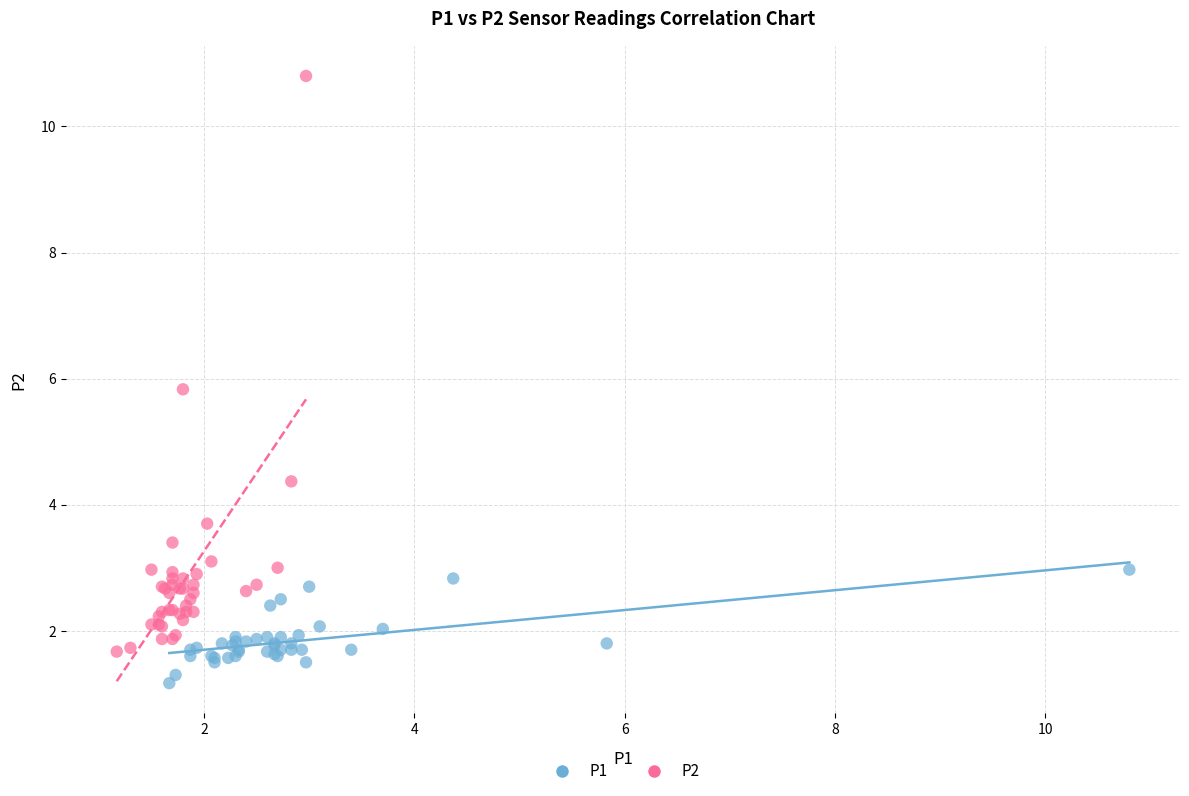

Which series contains the highest Y value?

P2